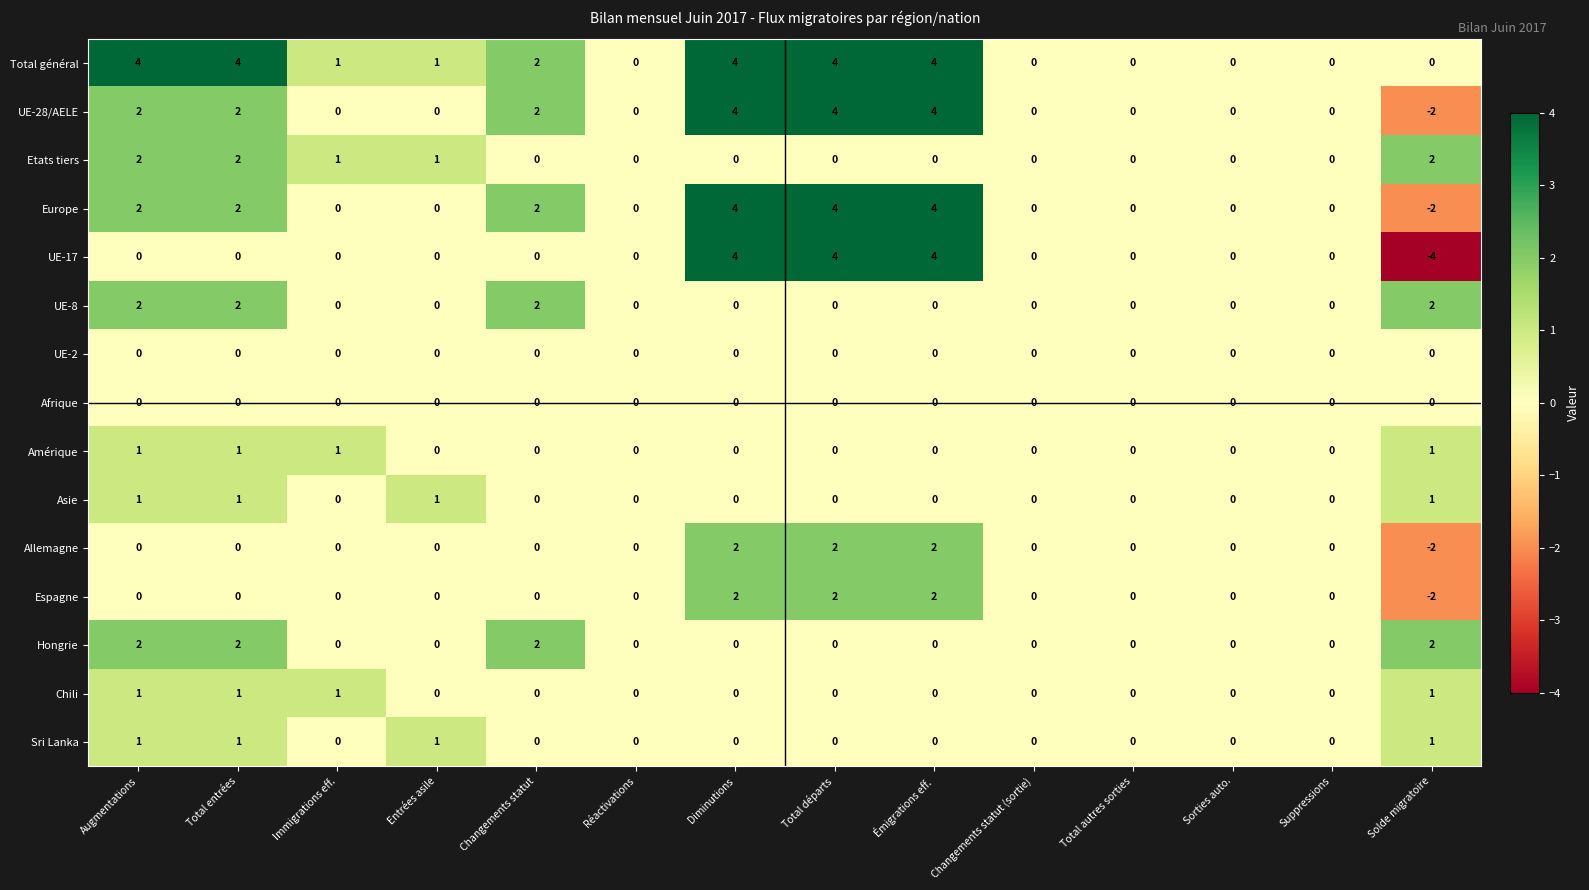

Count the number of categories in the chart.

14